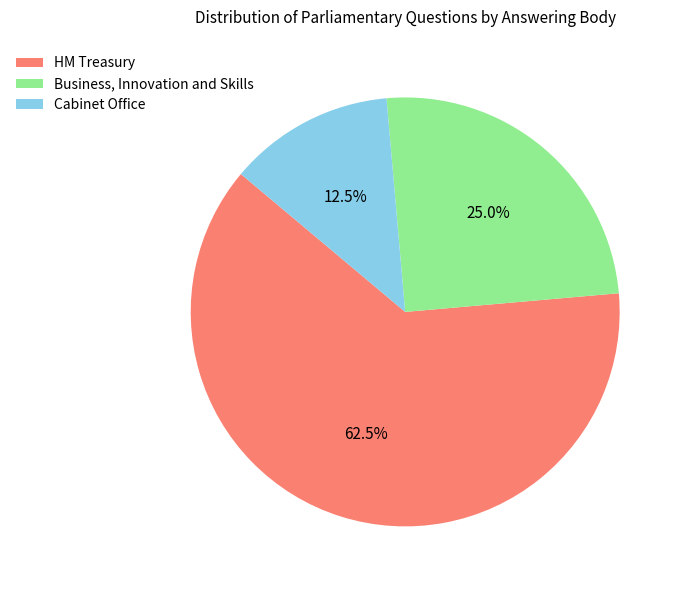

To the nearest percent, what is the average slice percentage?

33%